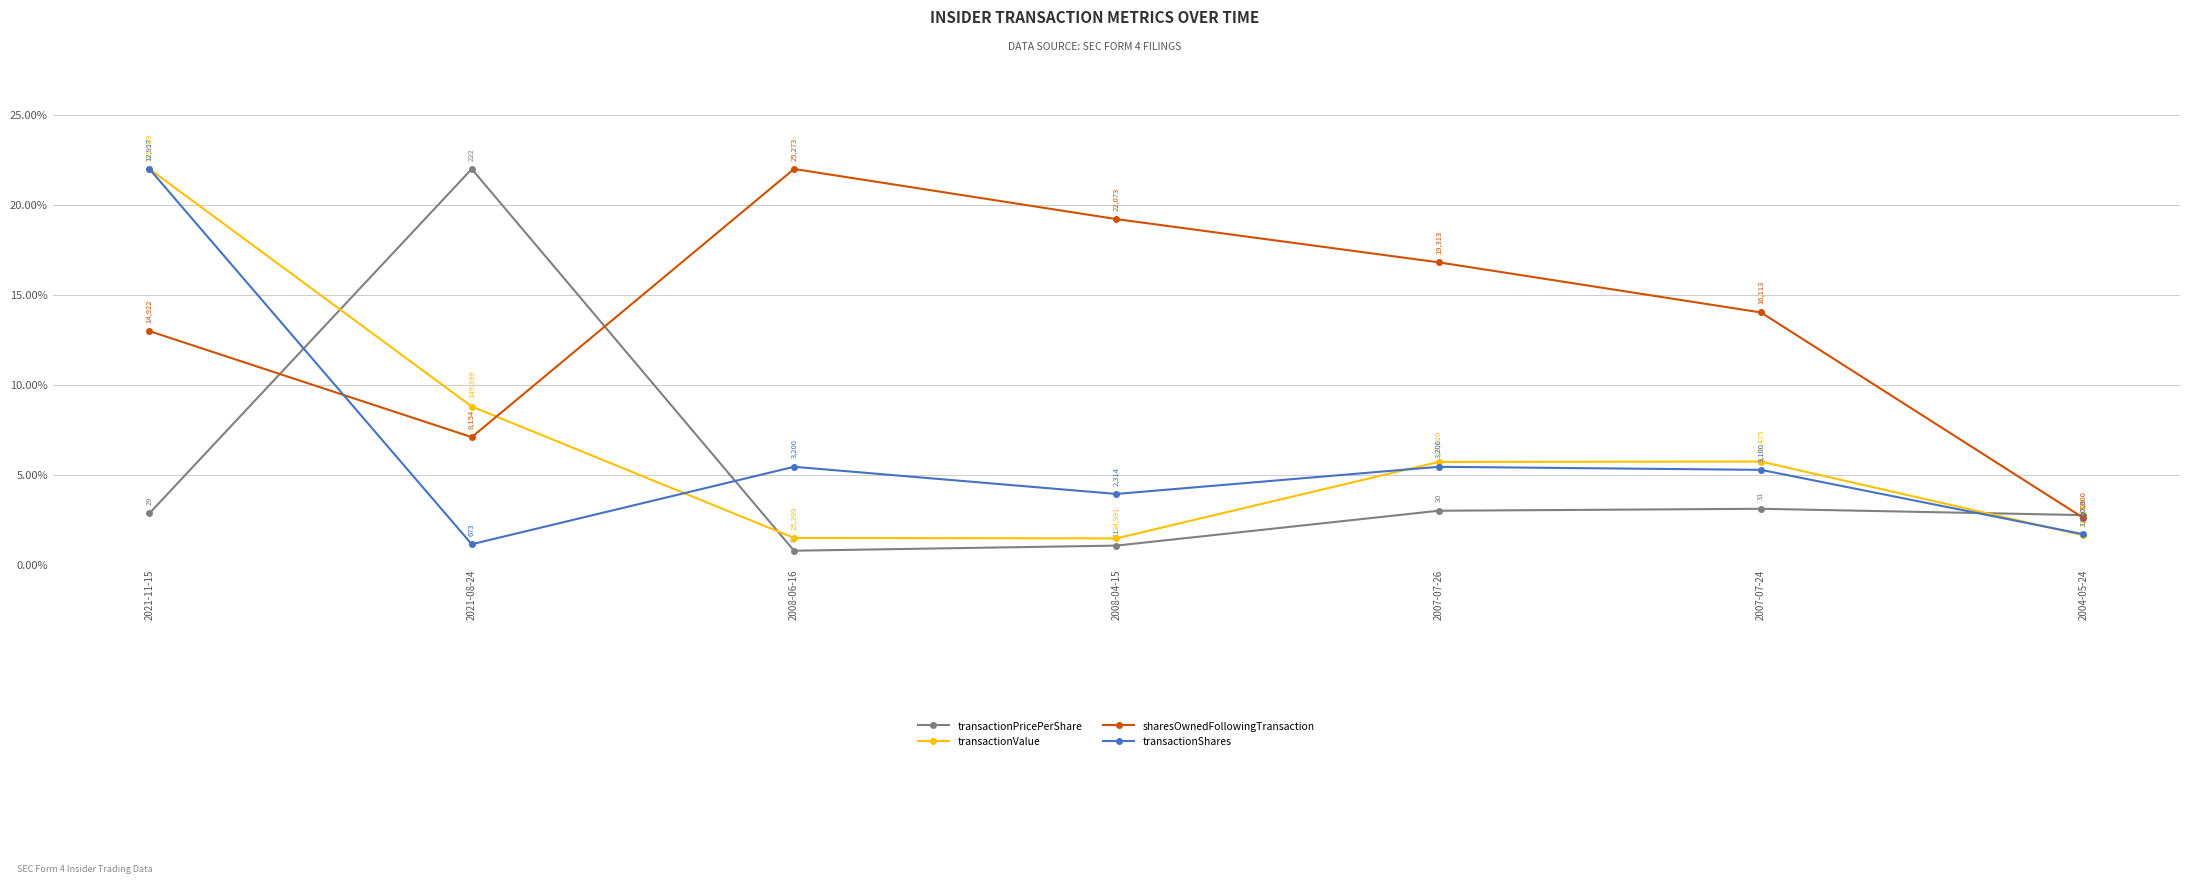

What position from the left is 2004-05-24?

7